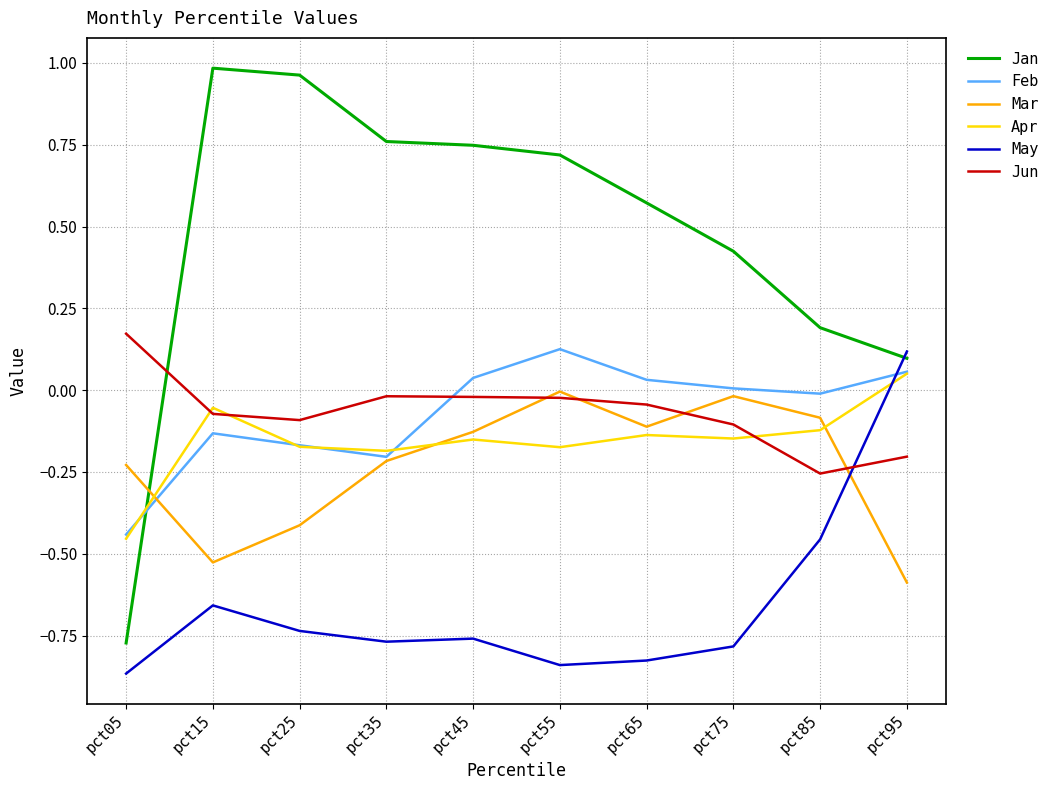

Which category has the lowest value in the Feb series?

pct05